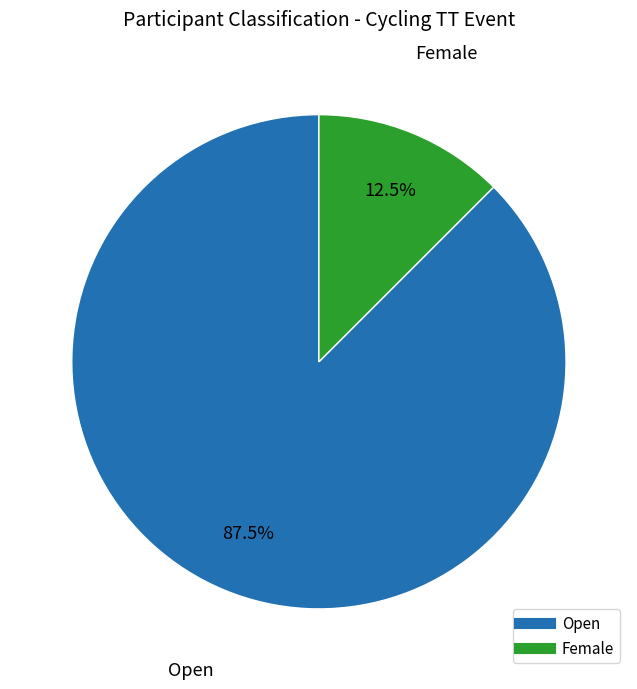

Is it true that Female is 33% of the pie?

False